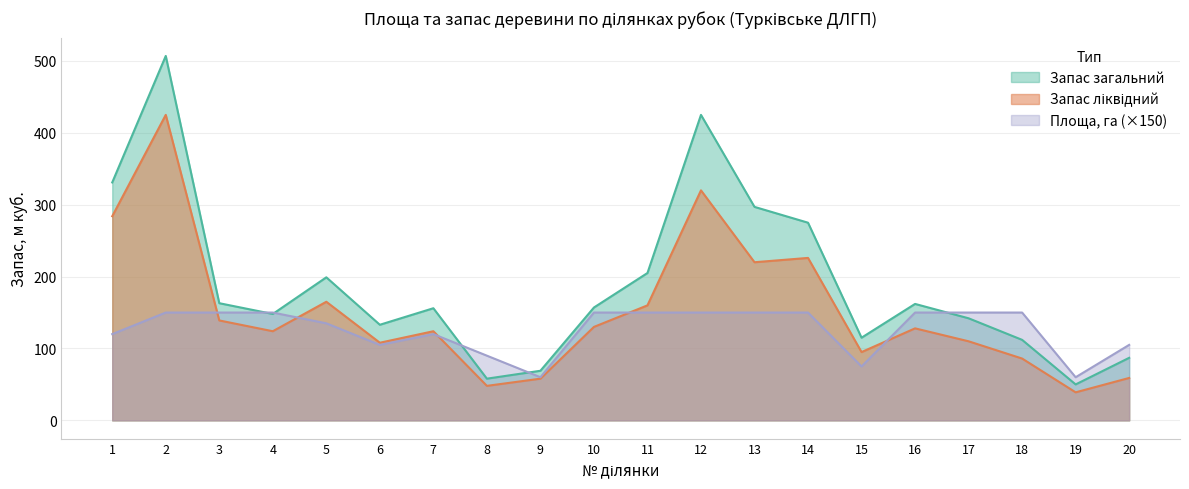

Reading left to right, what are all the values shown in this chart?

Площа, га: 120	150	150	150	135	105	120	90	60	150	150	150	150	150	75	150	150	150	60	105
Запас загальний: 331	507	163	148	199	133	156	58	69	157	205	425	297	275	115	162	142	112	50	87
Запас ліквідний: 284	425	139	124	165	108	124	48	58	130	160	320	220	226	95	128	110	86	39	59